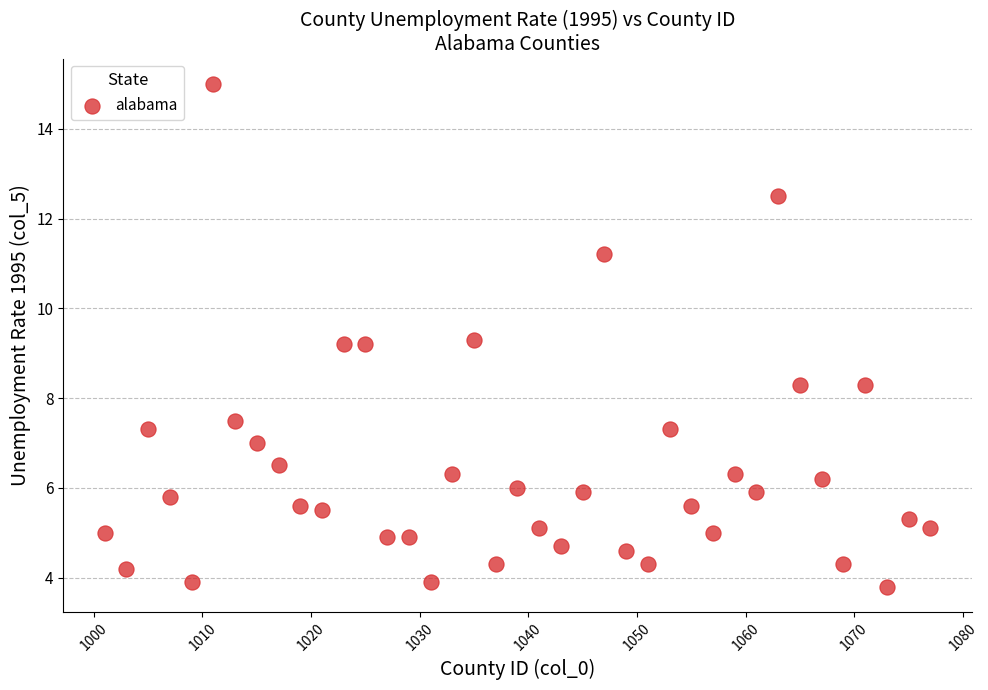

What is the range of Y values (max minus min)?

11.2